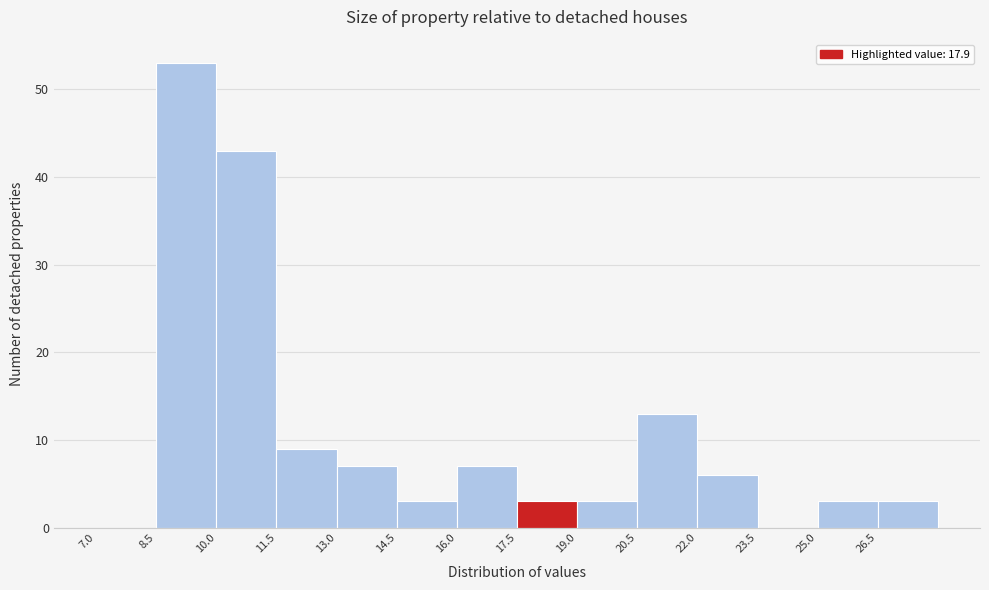

Reading left to right, transcribe this chart: for each bar, give the range it covers on the x-axis and its height. Neither the bar edges nor the heights are printed on the chart, so give them approximately, as read against the axes.

7.0 to 8.5: 0
8.5 to 10.0: 53
10.0 to 11.5: 43
11.5 to 13.0: 9
13.0 to 14.5: 7
14.5 to 16.0: 3
16.0 to 17.5: 7
17.5 to 19.0: 3
19.0 to 20.5: 3
20.5 to 22.0: 13
22.0 to 23.5: 6
23.5 to 25.0: 0
25.0 to 26.5: 3
26.5 to 28.0: 3